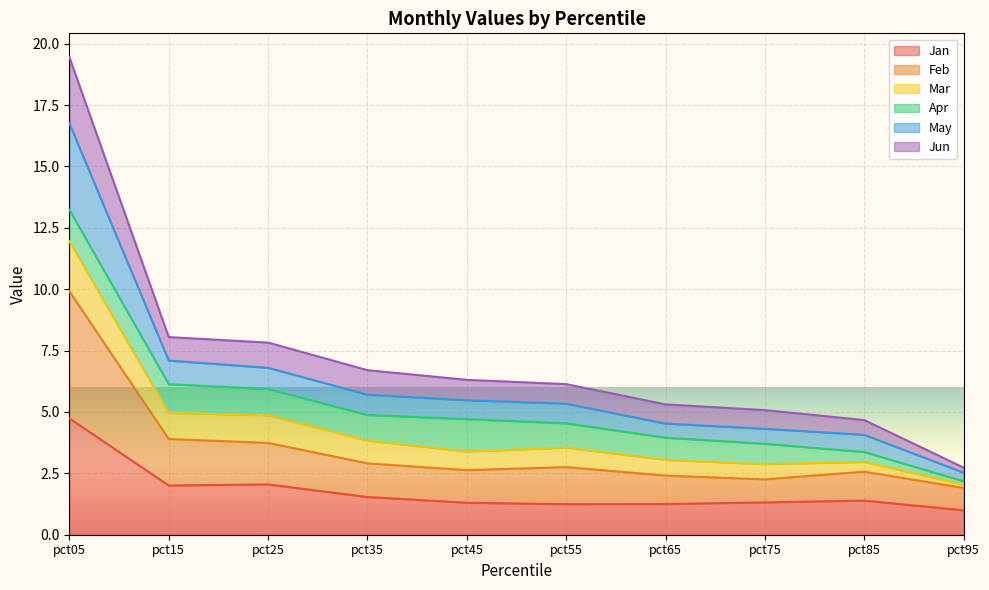

The Jan series shows 1.3 at pct75. True or false?

True